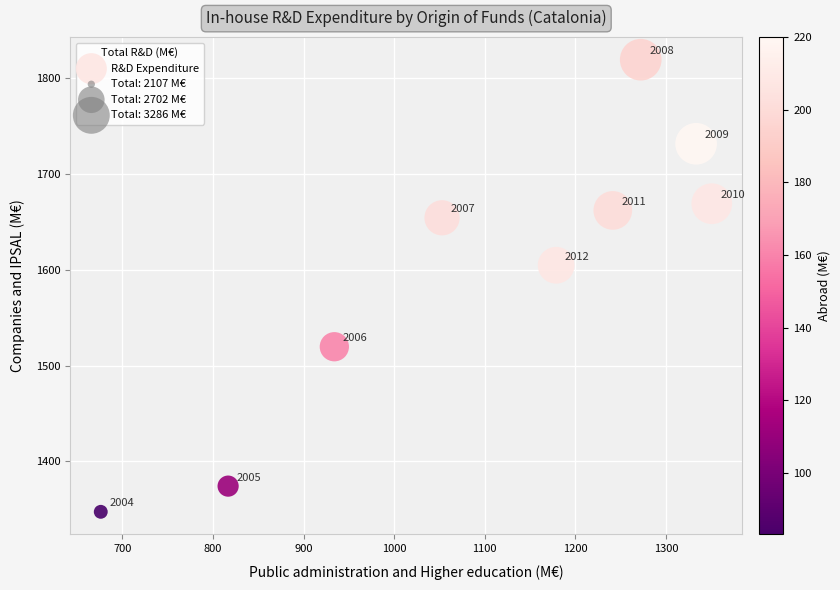

What is the average X value?

1095.0